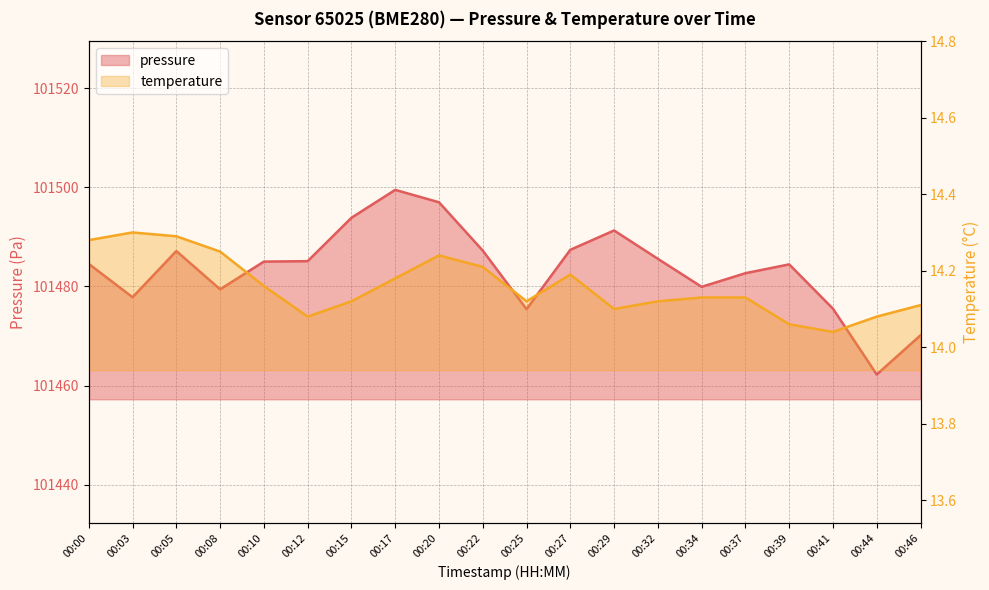

What are all the series names shown in the legend?

pressure, temperature